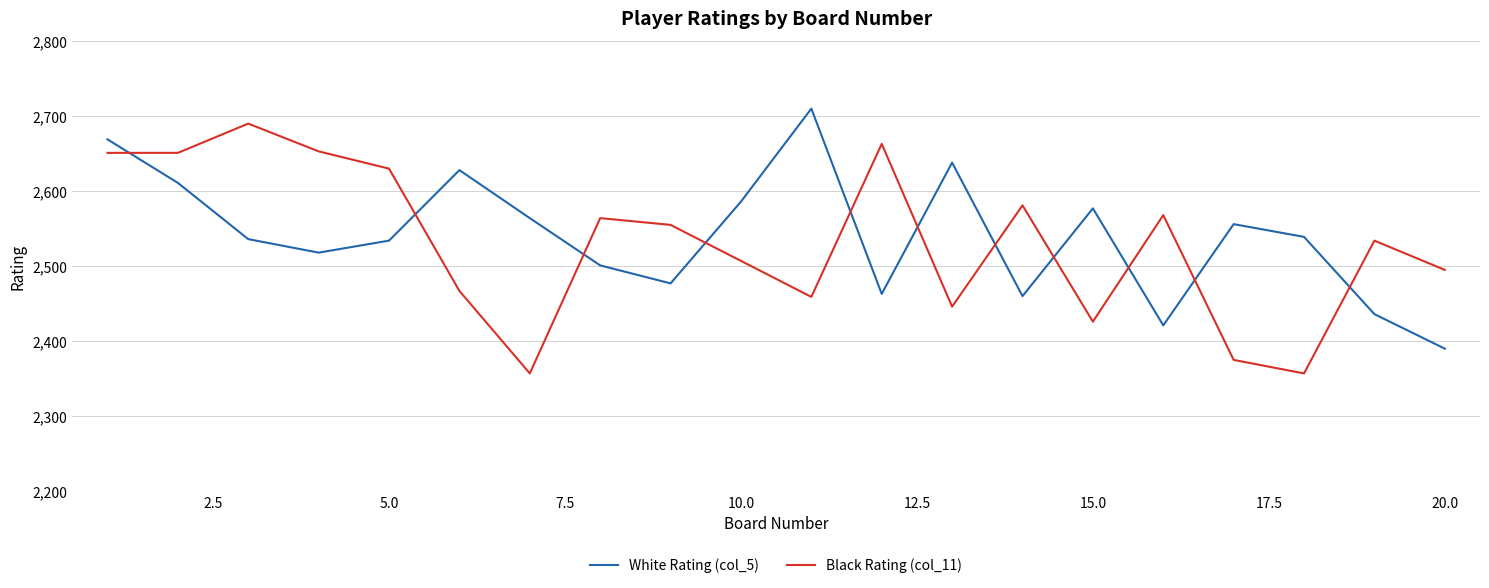

How many distinct data groups are displayed?

2